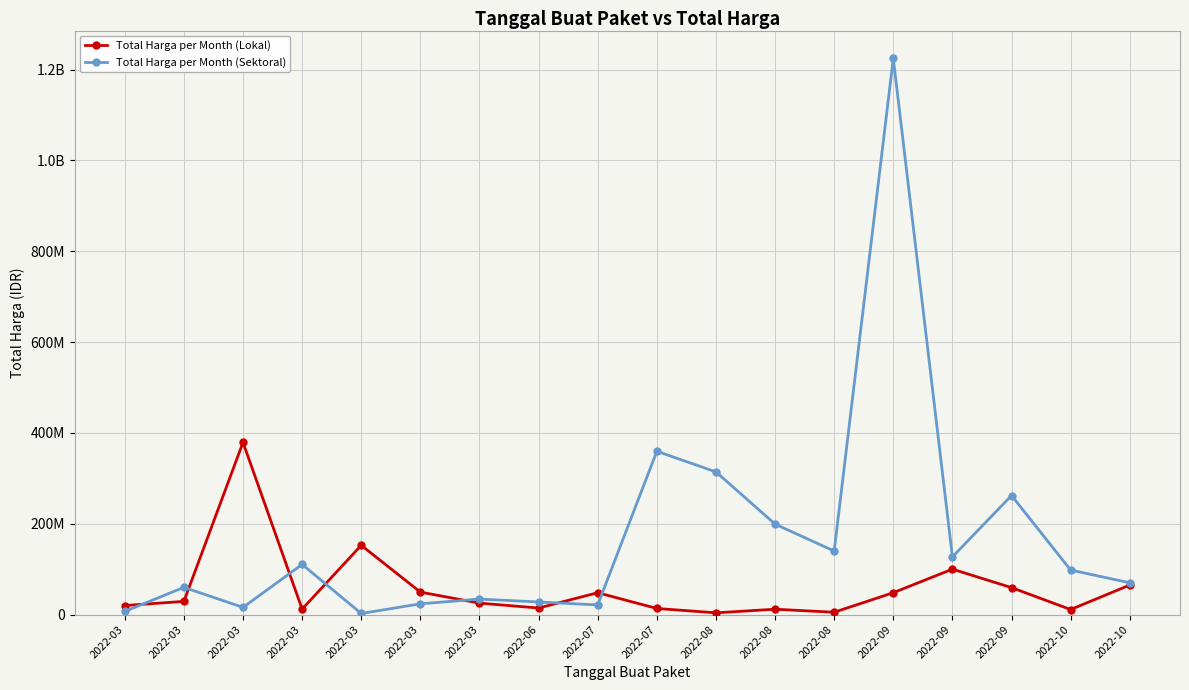

Between which two adjacent categories do Total Harga per Month (Lokal) and Total Harga per Month (Sektoral) first intersect?

2022-03 and 2022-03